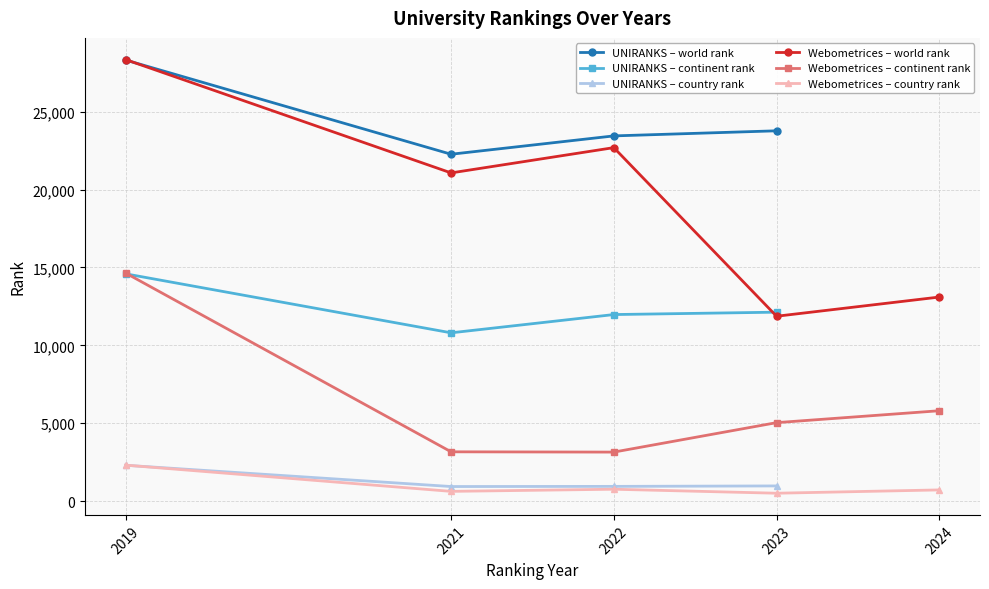

True or false: world rank has a value of 28308 at 2019.

True